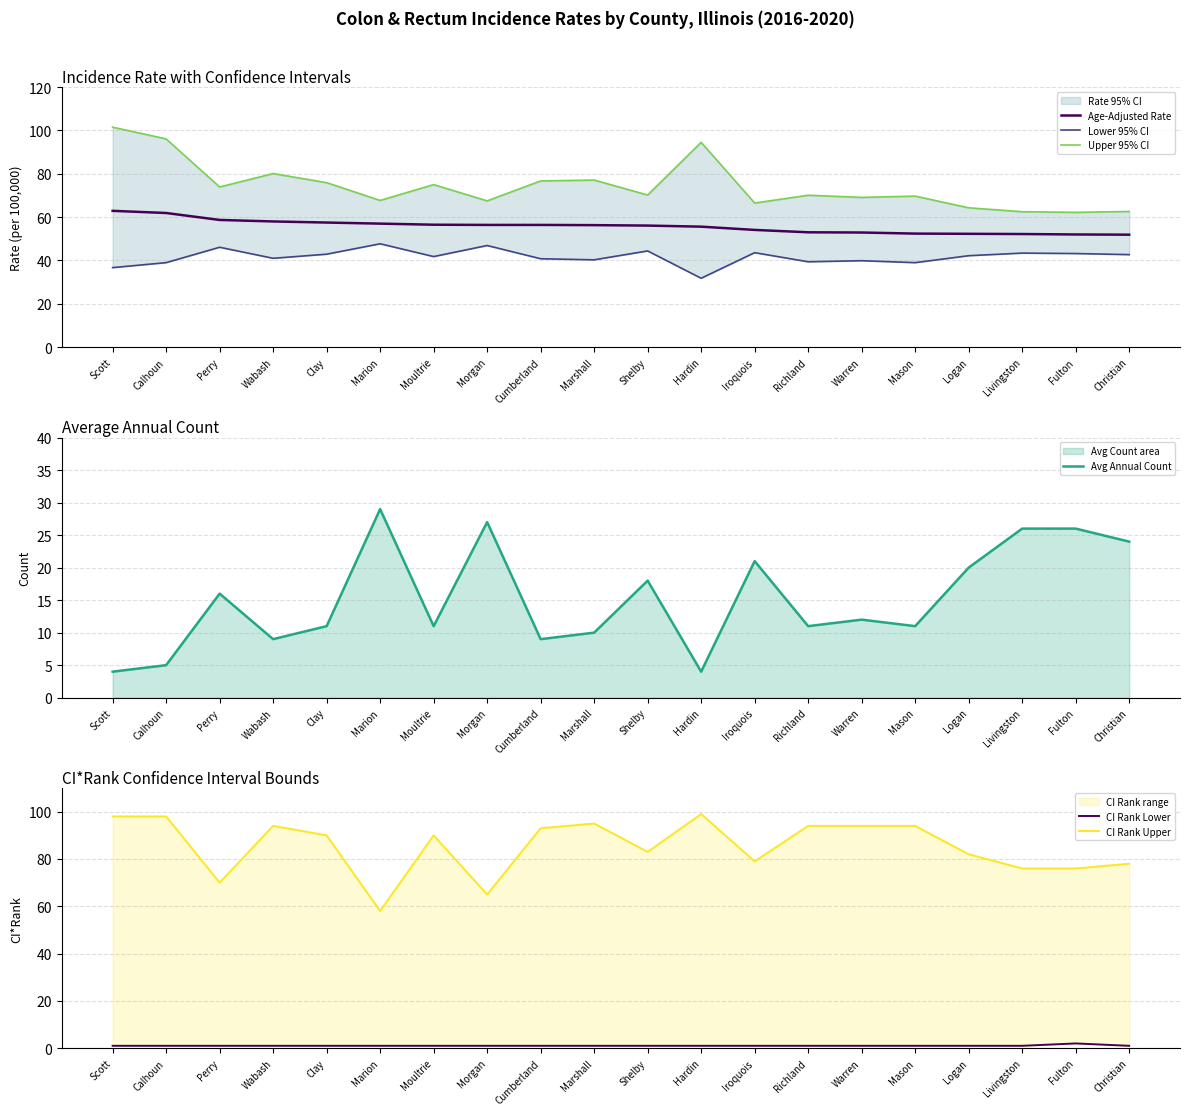

Which has a higher value, Perry or Shelby?

Perry